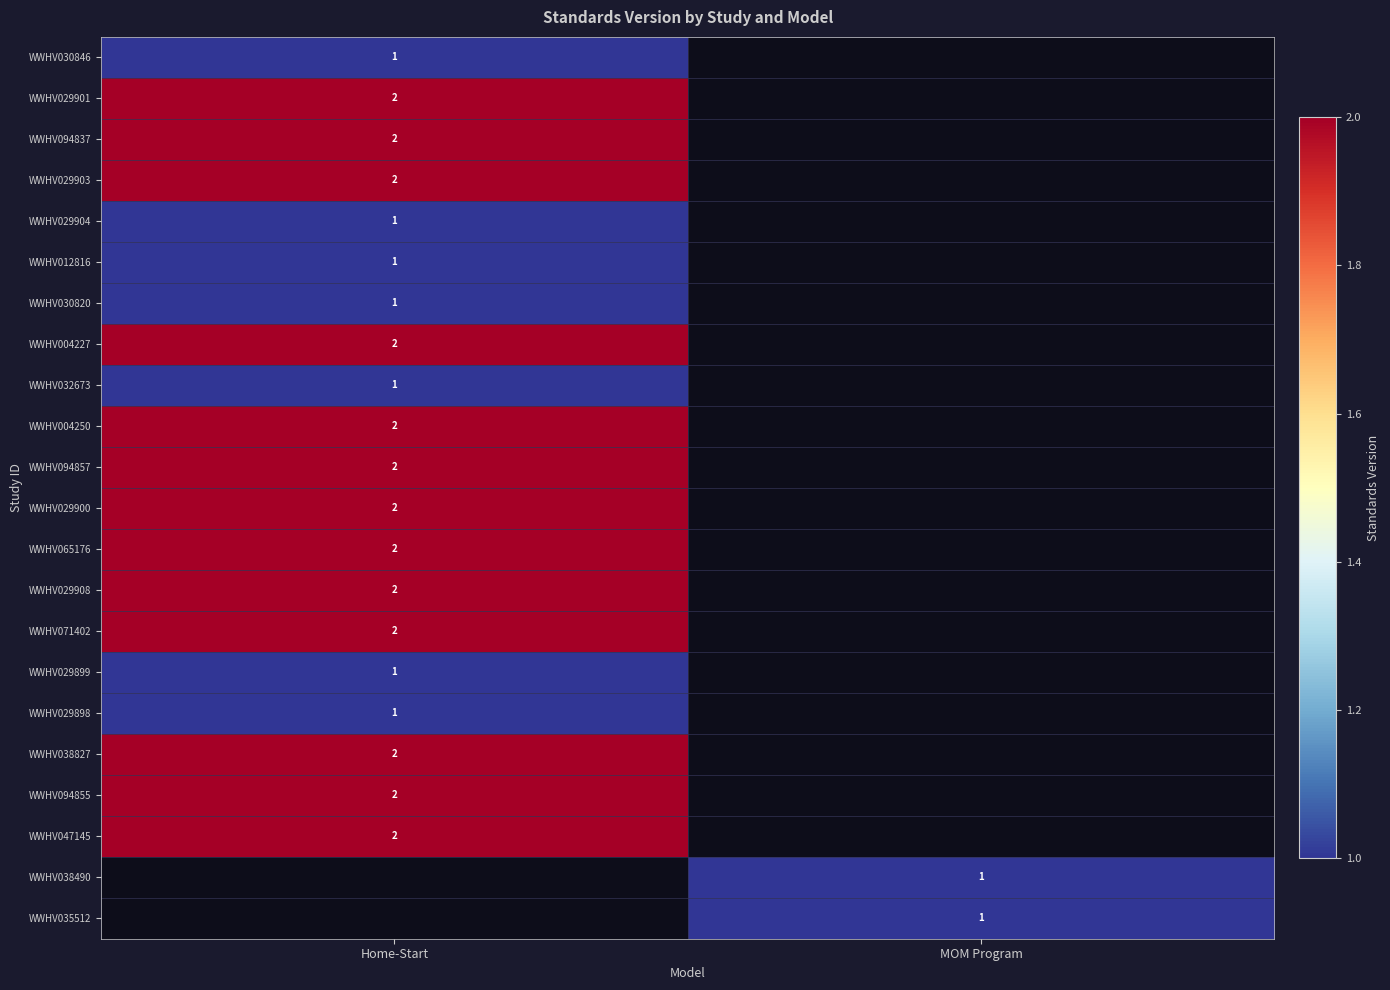

True or false: WWHV029908 has a value of 2 at Home-Start.

True